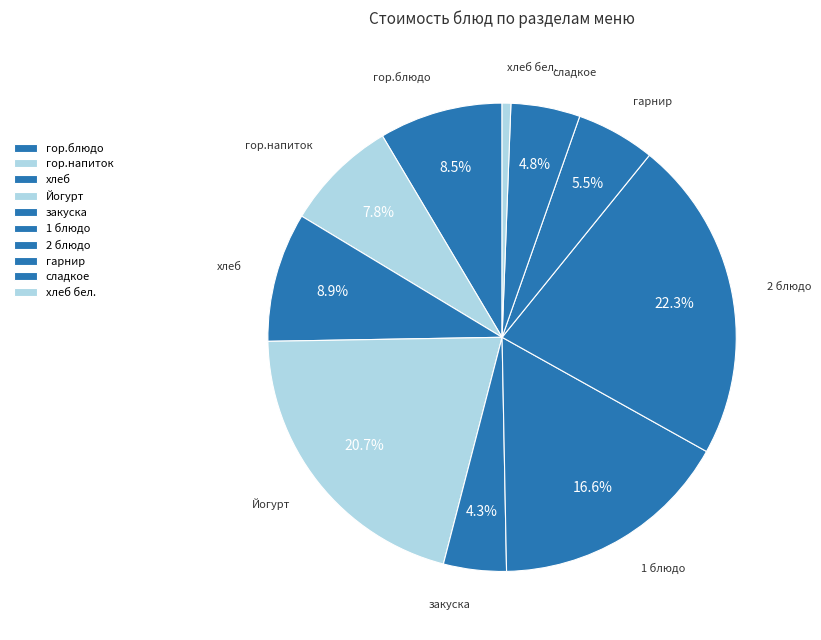

Which category has the biggest portion of the pie?

2 блюдо